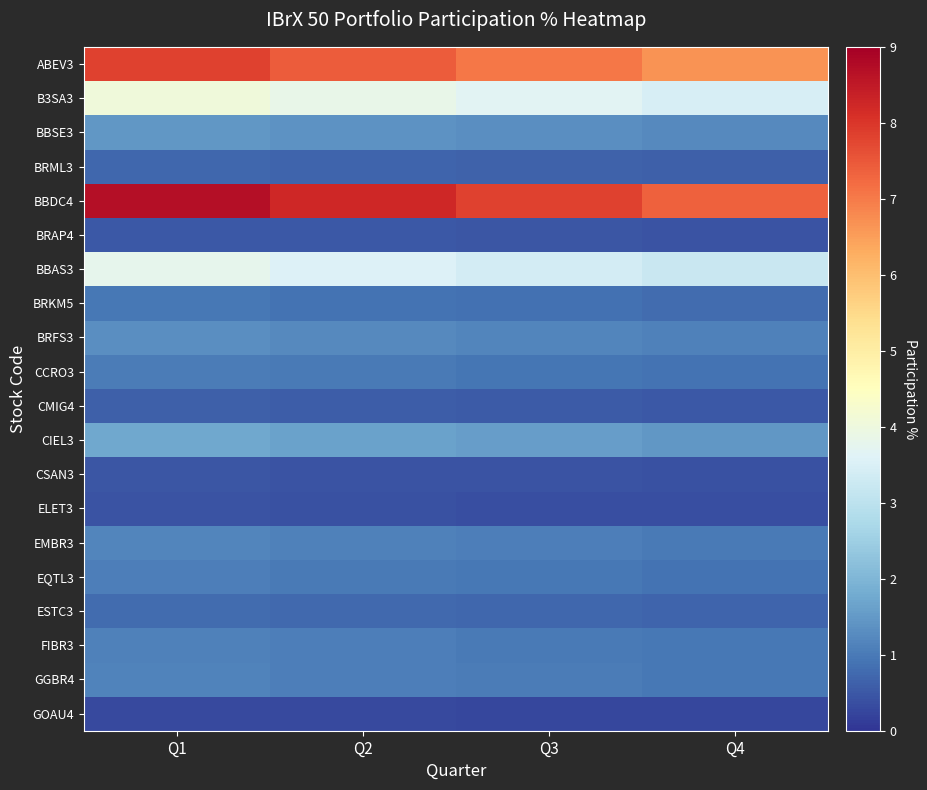

Reading right to left, extract all data points from this chart.

ABEV3: Q4=6.7	Q3=7.0	Q2=7.4	Q1=7.8
B3SA3: Q4=3.5	Q3=3.7	Q2=3.9	Q1=4.1
BBSE3: Q4=1.3	Q3=1.3	Q2=1.4	Q1=1.5
BRML3: Q4=0.6	Q3=0.7	Q2=0.7	Q1=0.7
BBDC4: Q4=7.4	Q3=7.8	Q2=8.2	Q1=8.7
BRAP4: Q4=0.4	Q3=0.5	Q2=0.5	Q1=0.5
BBAS3: Q4=3.2	Q3=3.4	Q2=3.6	Q1=3.8
BRKM5: Q4=0.8	Q3=0.9	Q2=0.9	Q1=1.0
BRFS3: Q4=1.1	Q3=1.2	Q2=1.3	Q1=1.3
CCRO3: Q4=0.9	Q3=0.9	Q2=1.0	Q1=1.0
CMIG4: Q4=0.5	Q3=0.6	Q2=0.6	Q1=0.6
CIEL3: Q4=1.5	Q3=1.6	Q2=1.6	Q1=1.7
CSAN3: Q4=0.4	Q3=0.4	Q2=0.5	Q1=0.5
ELET3: Q4=0.4	Q3=0.4	Q2=0.4	Q1=0.4
EMBR3: Q4=1.0	Q3=1.1	Q2=1.1	Q1=1.2
EQTL3: Q4=0.9	Q3=1.0	Q2=1.0	Q1=1.1
ESTC3: Q4=0.7	Q3=0.7	Q2=0.8	Q1=0.8
FIBR3: Q4=1.0	Q3=1.0	Q2=1.1	Q1=1.1
GGBR4: Q4=1.0	Q3=1.0	Q2=1.1	Q1=1.1
GOAU4: Q4=0.3	Q3=0.3	Q2=0.3	Q1=0.3